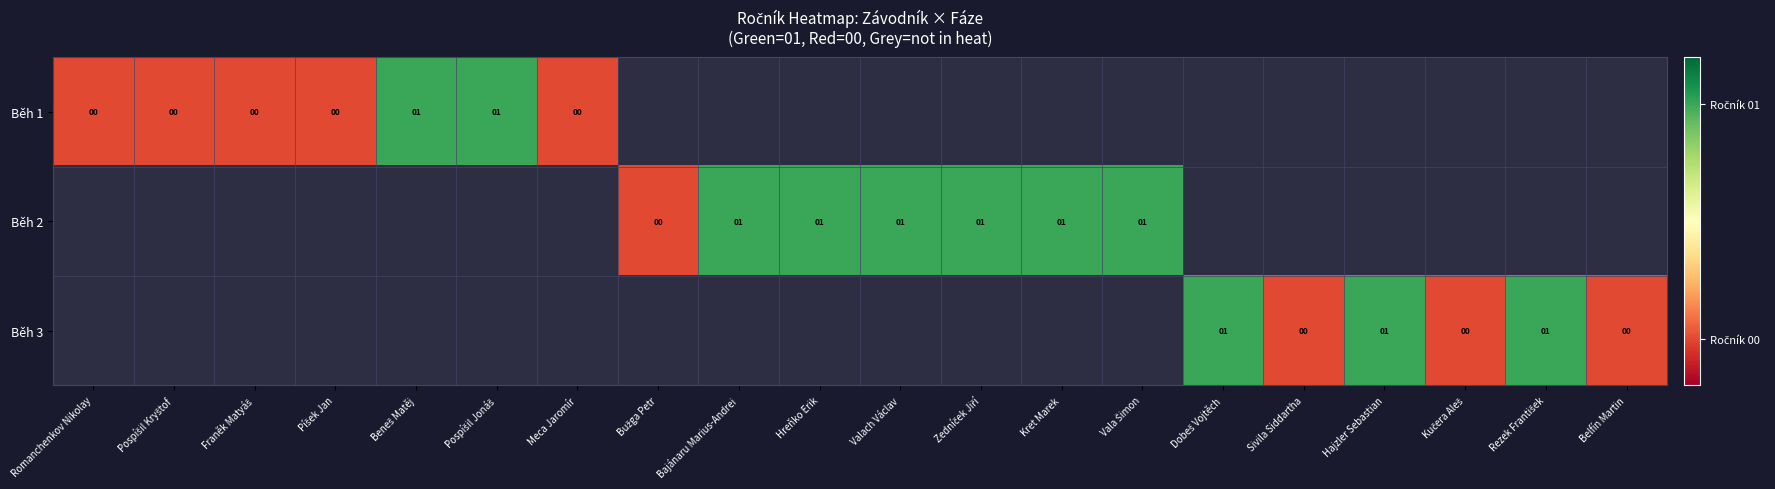

Which series changed the most between Franěk Matyáš and Hreňko Erik?

Běh 2